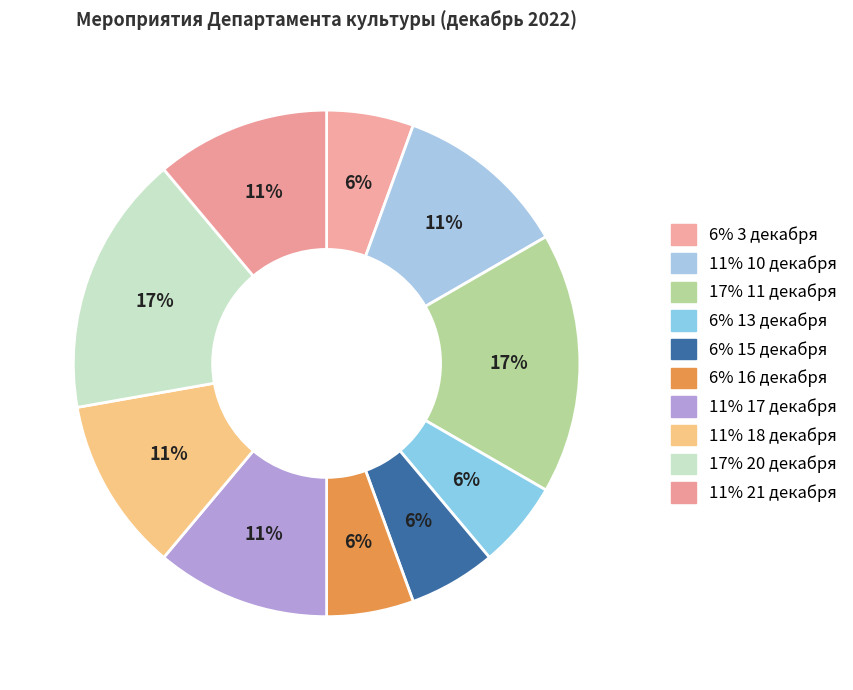

What is the smallest slice in the pie chart?

3 декабря